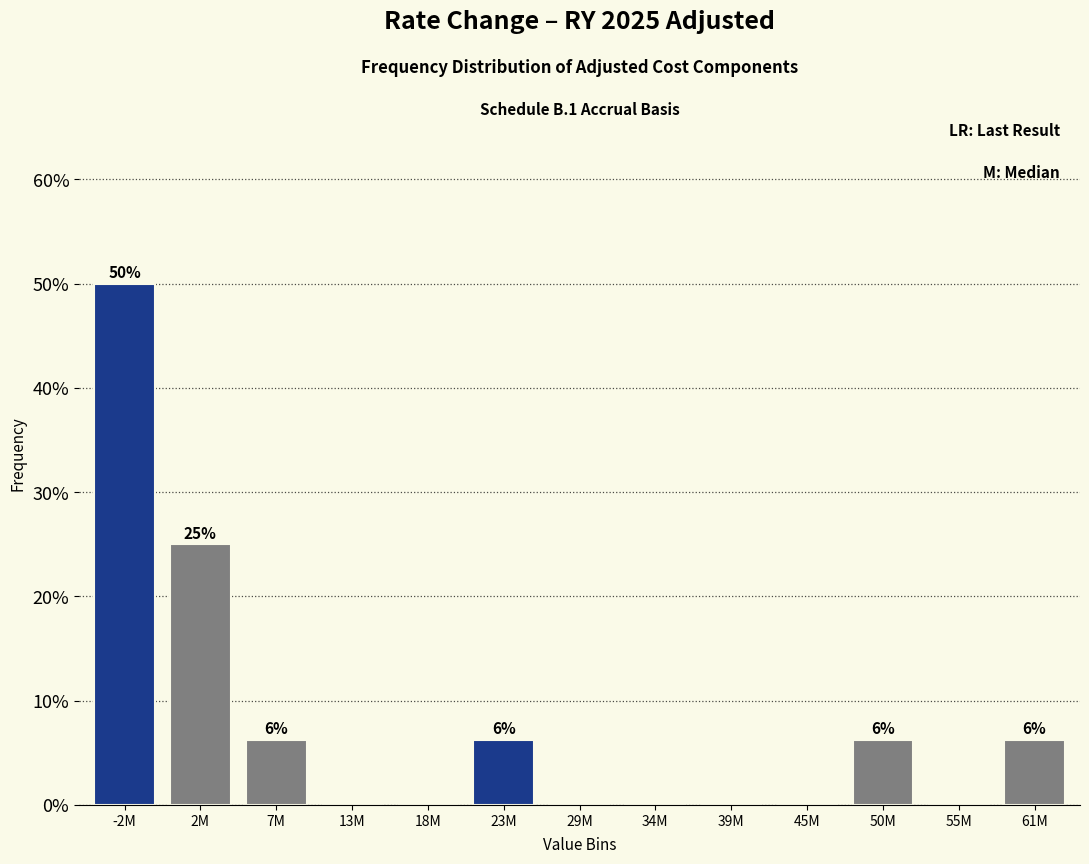

What is the ratio of the value at 61M to the value at 7M?

1.0